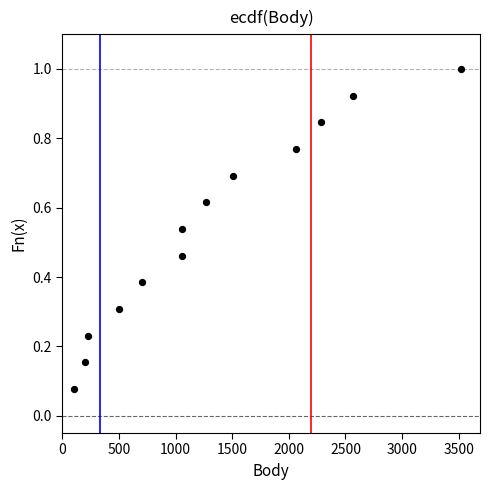

What is the range of X values (max minus min)?

3416.0